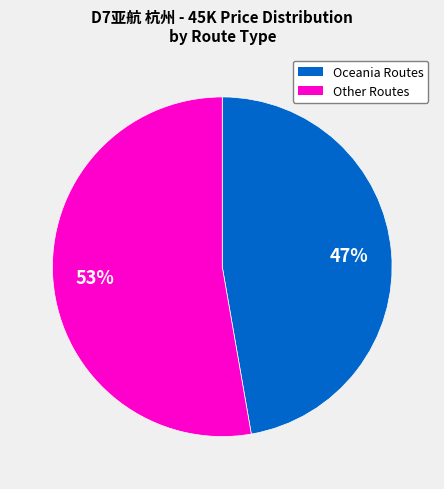

To the nearest percent, what is the average slice percentage?

50%